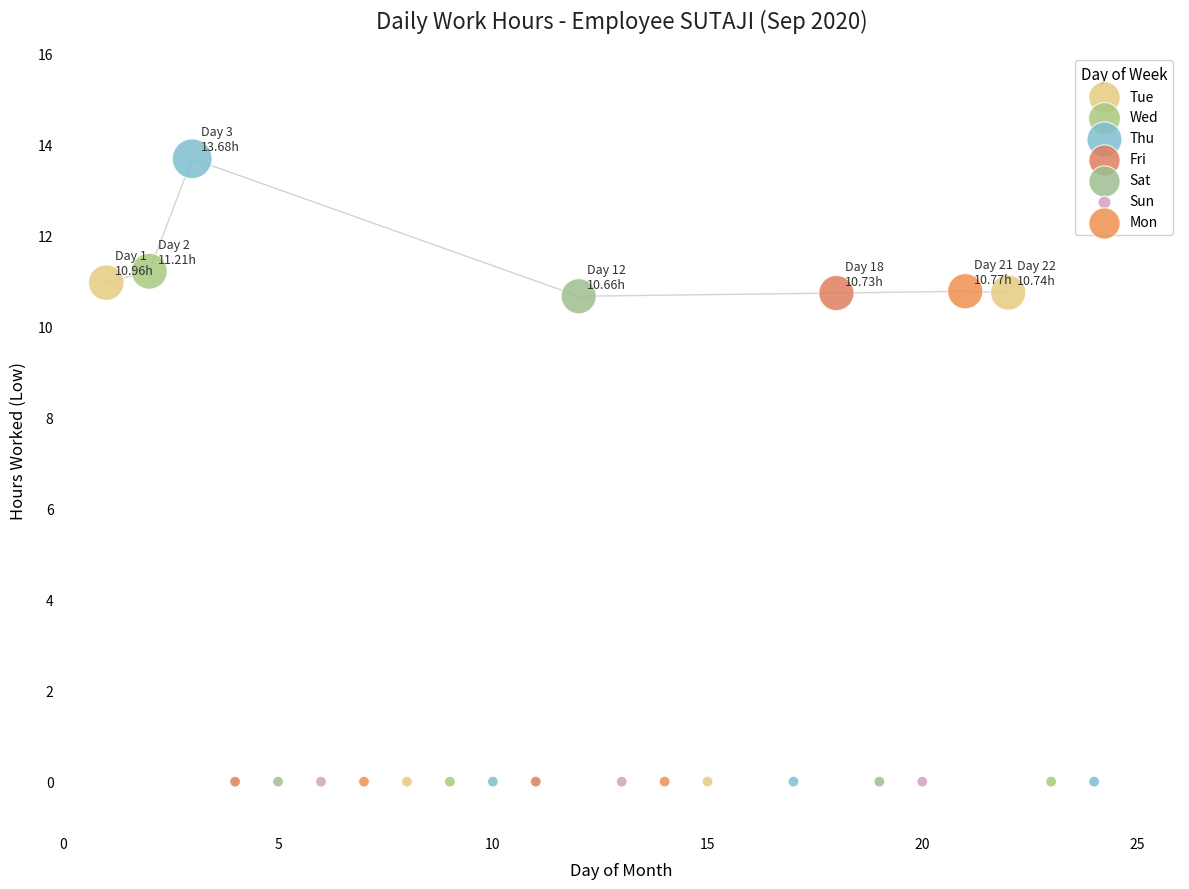

Which series reaches the maximum Y coordinate?

Thu